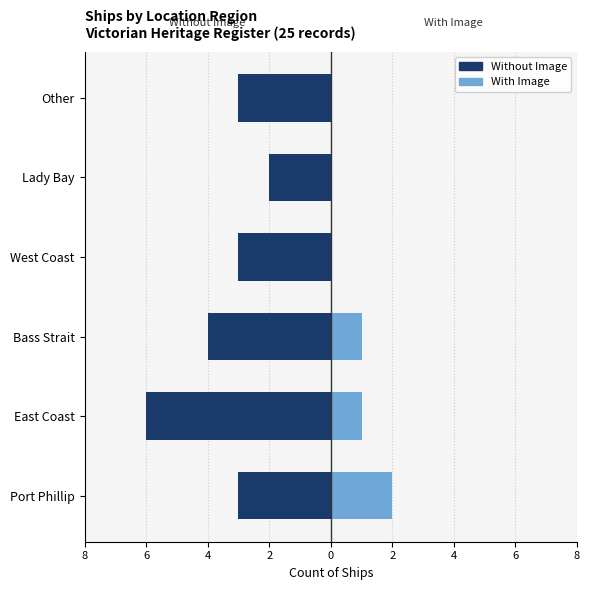

Is the value of Without Image at Other greater than the value of With Image at West Coast?

No